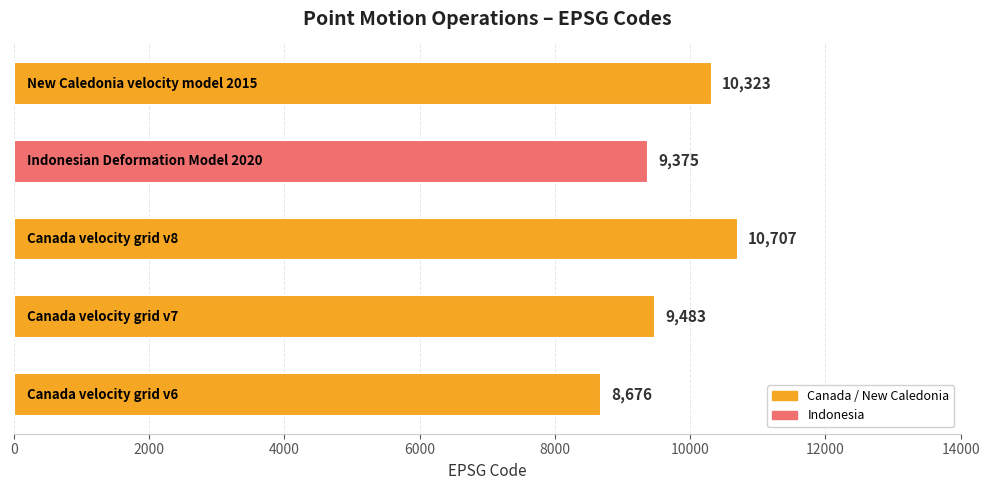

What is the minimum value shown in the chart?

8676